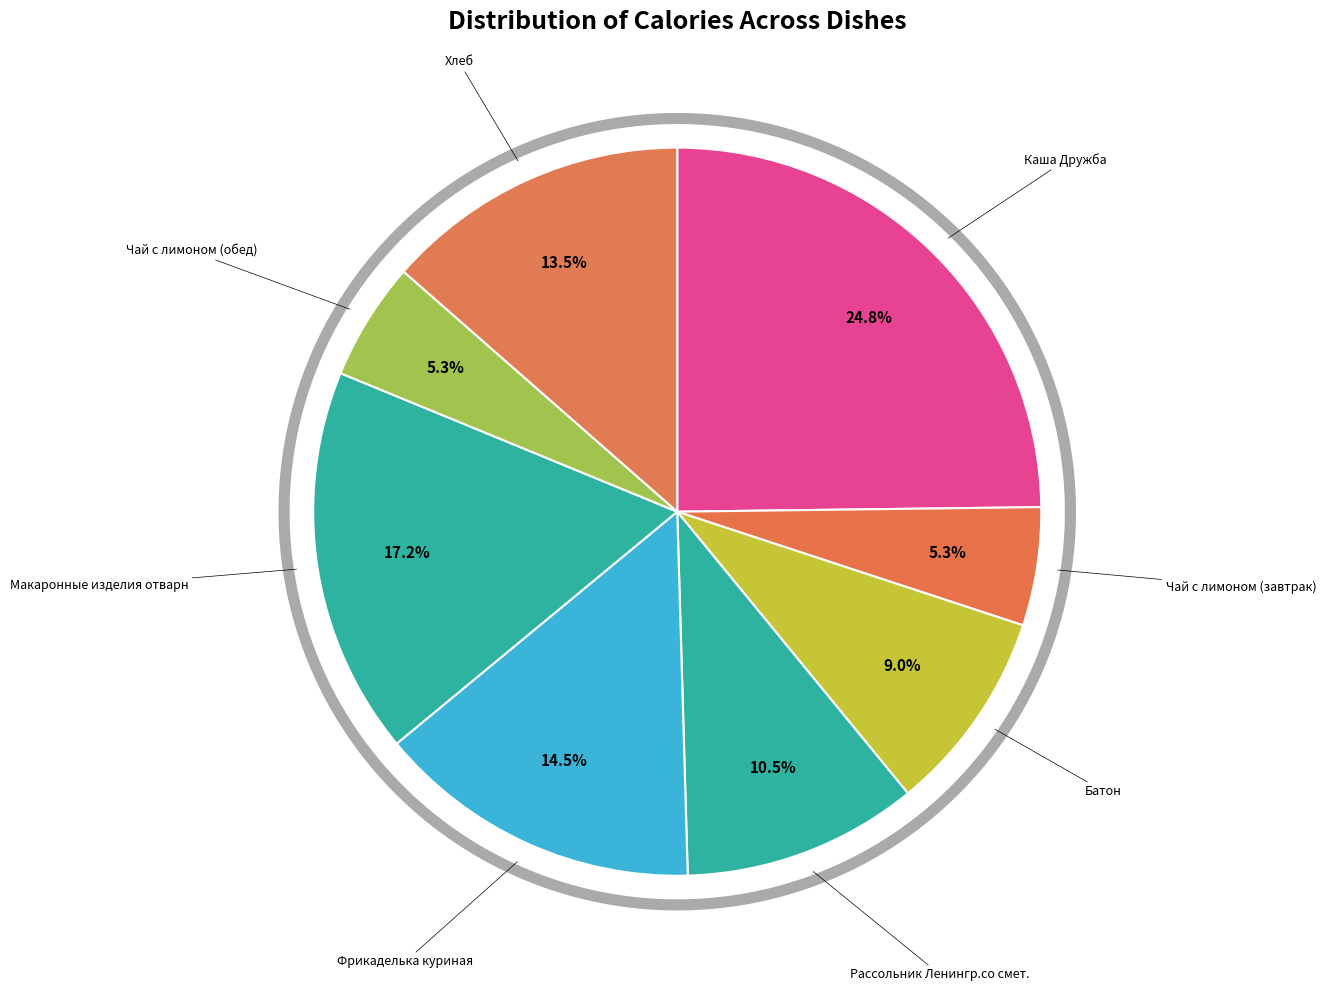

Is Хлеб the majority of the pie?

No